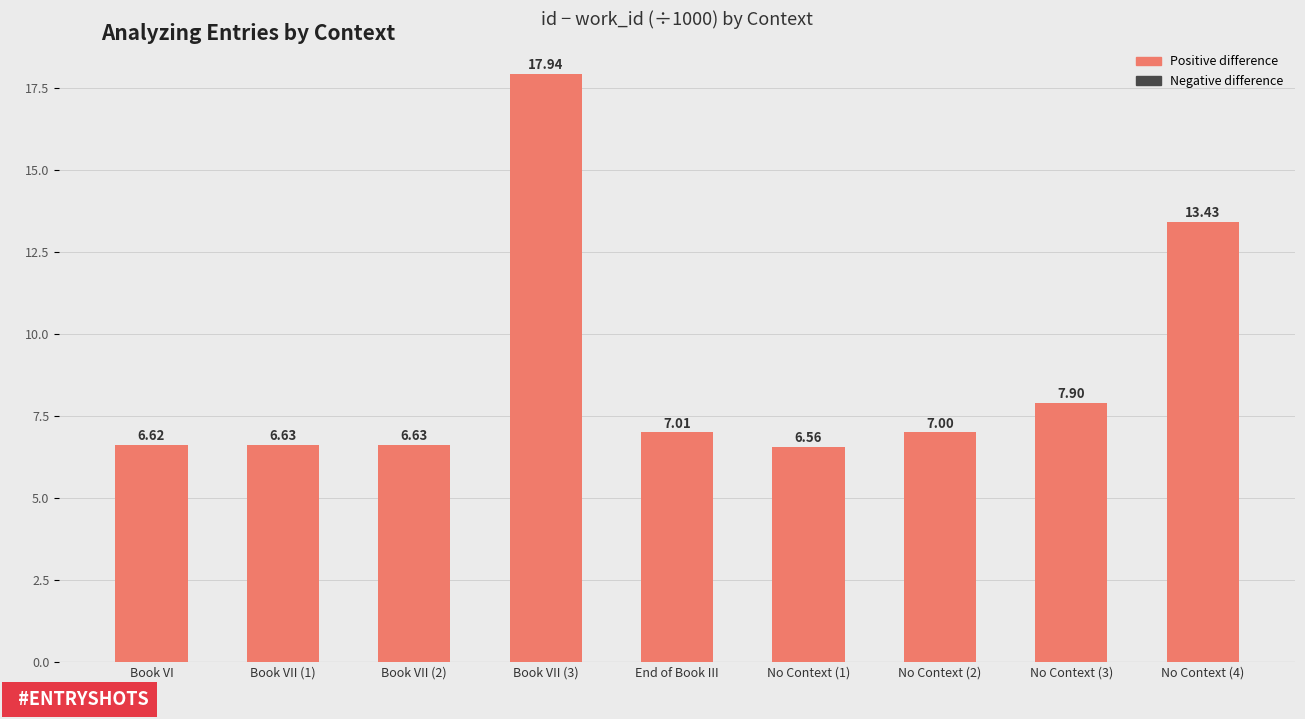

Is it true that the value at No Context (4) is 20.6?

False